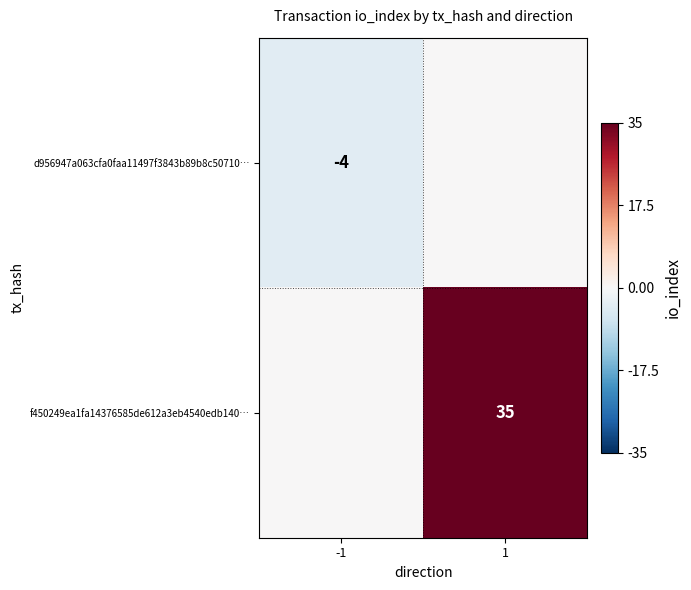

The d956947a063cfa0faa11497f3843b89b8c50710… series shows -4 at -1. True or false?

True